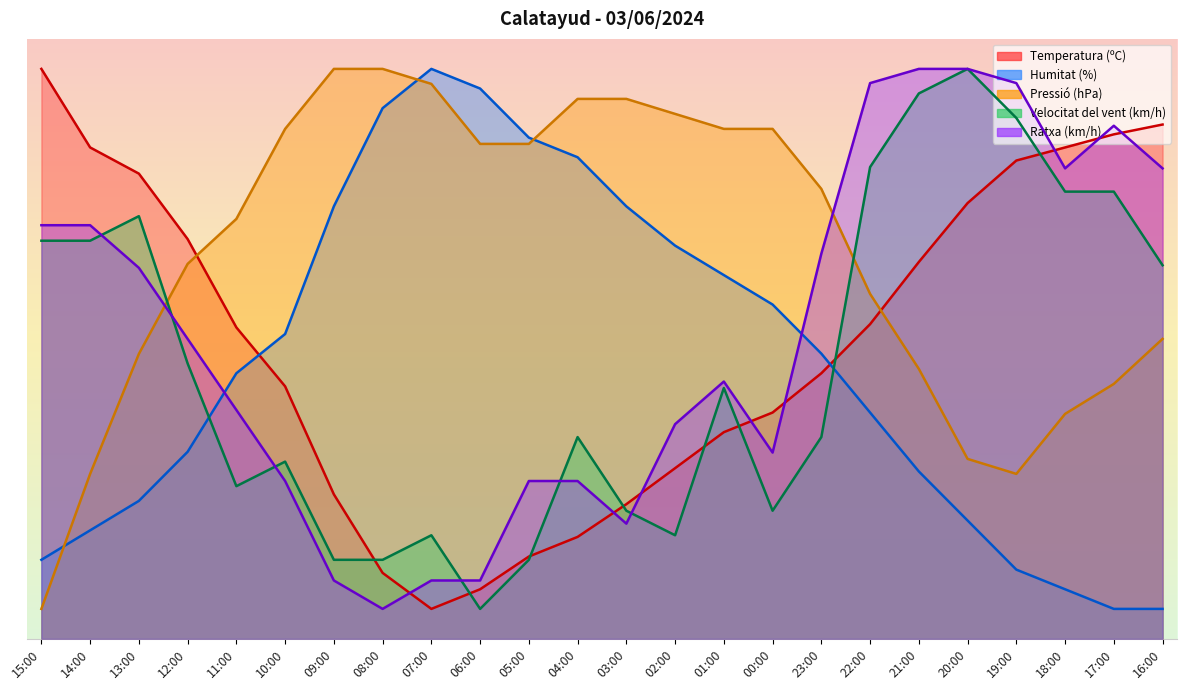

What is the difference between the Ratxa (km/h) values at 02:00 and 12:00?

14.2